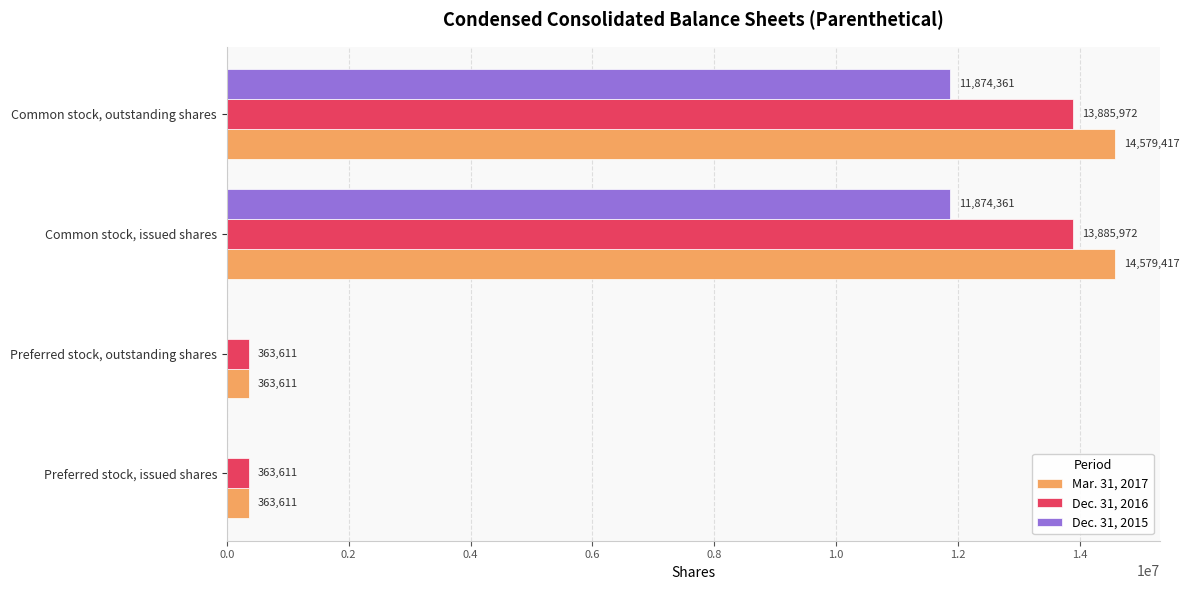

What is the sum of all Dec. 31, 2016 values?

28499166